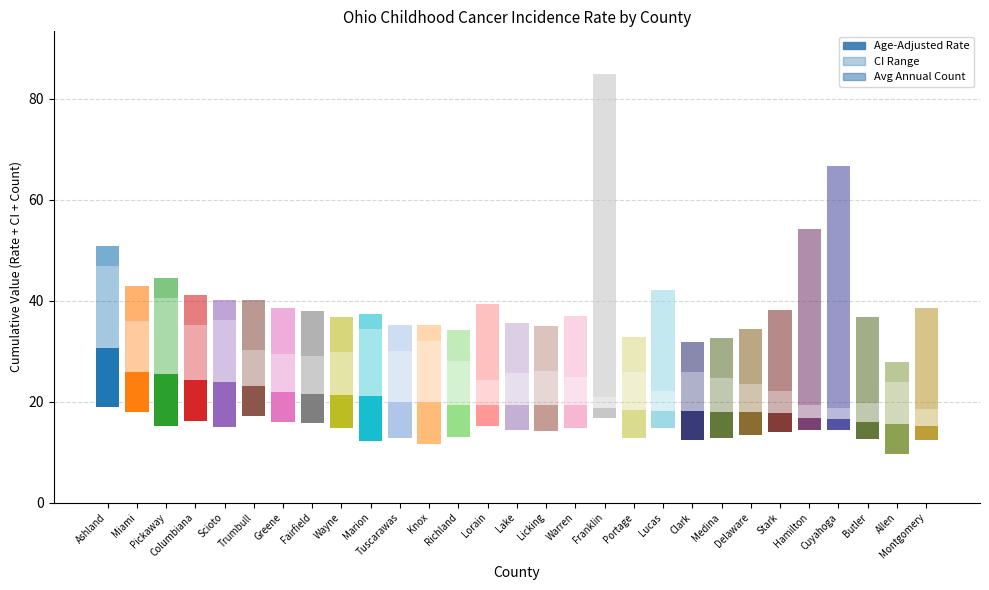

Between Scioto and Cuyahoga, which series saw the biggest shift?

Avg Annual Count